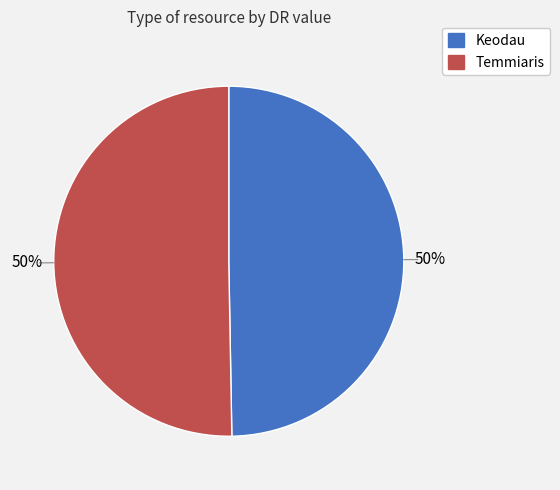

To the nearest percent, what is the combined percentage of Keodau and Temmiaris?

100%